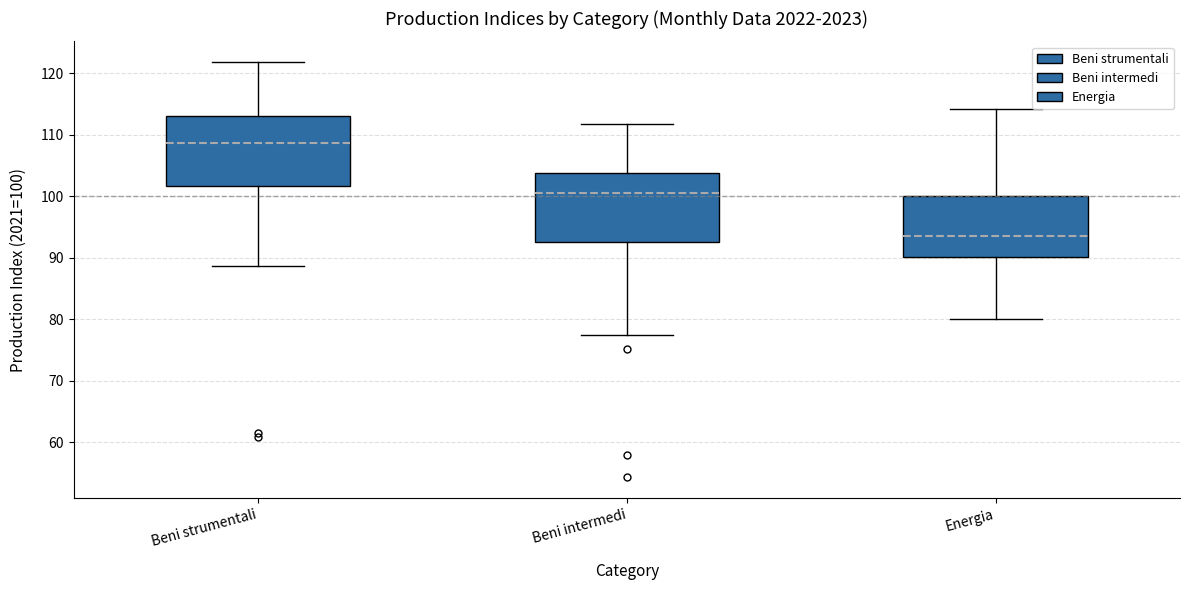

Which box has the lowest median line?

Energia